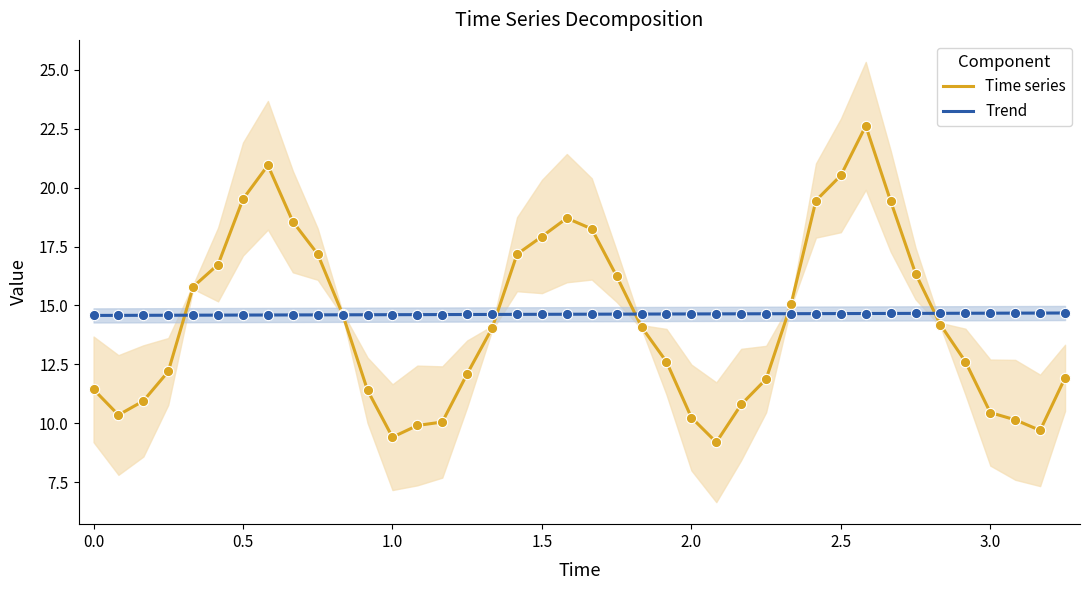

True or false: Trend has a value of 23.2 at 0.0.

False